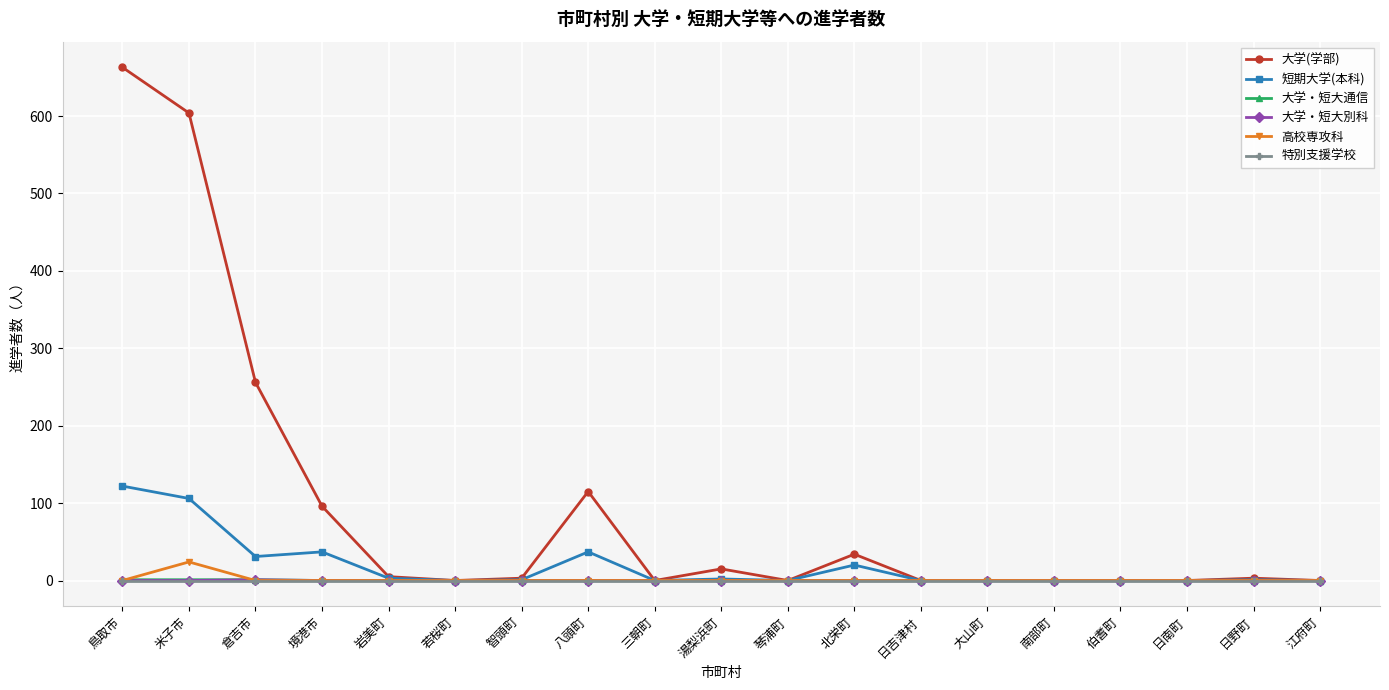

What is the label of the 12th point from the left?

北栄町